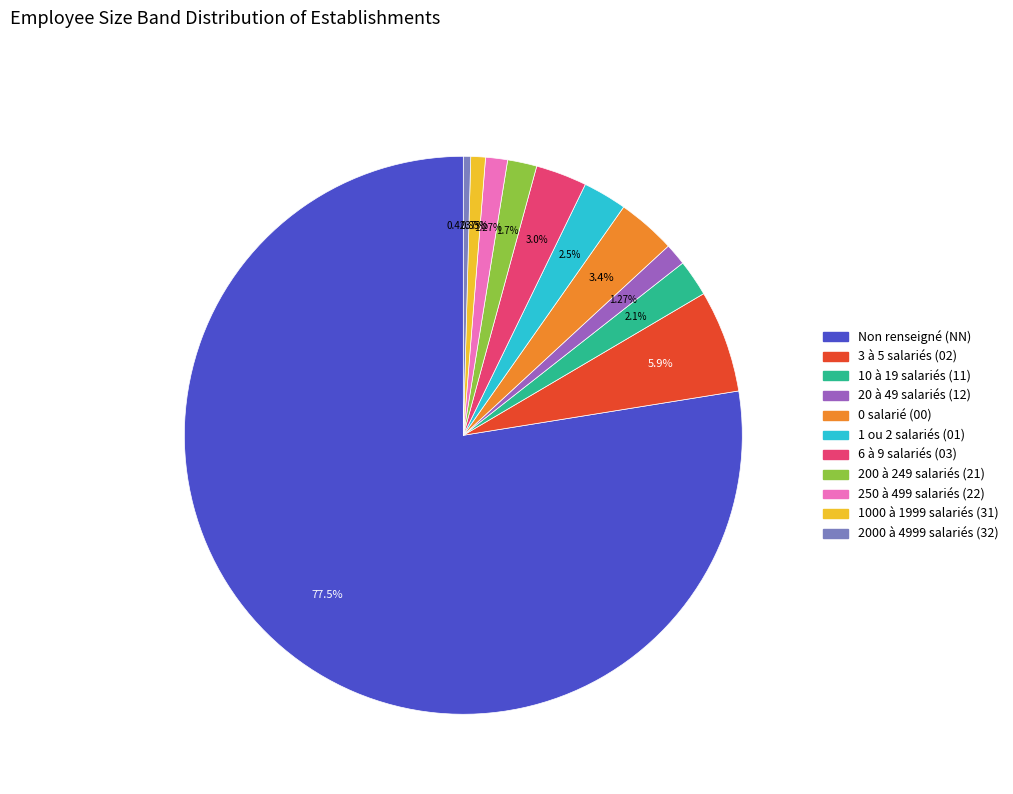

Is there a majority slice in this chart?

Yes